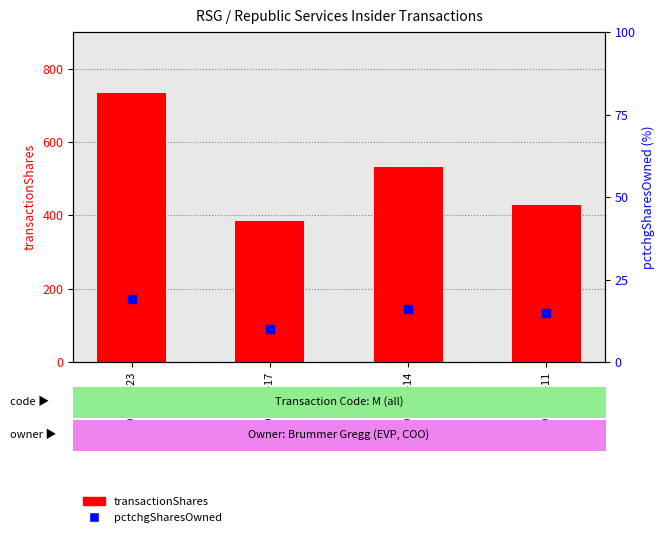

What are all the series names shown in the legend?

transactionShares, pctchgSharesOwned